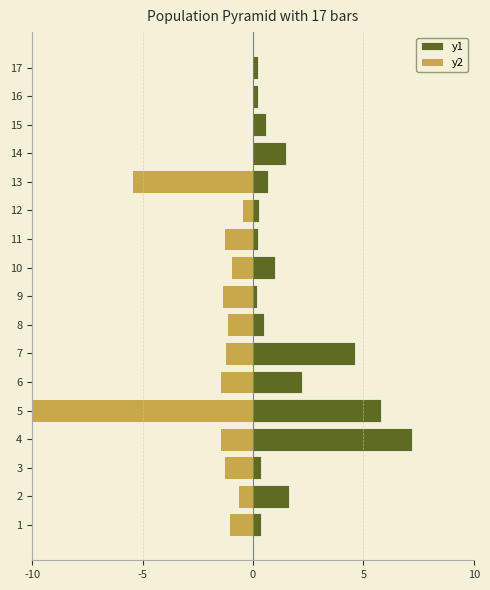

Does the chart contain any negative values?

Yes